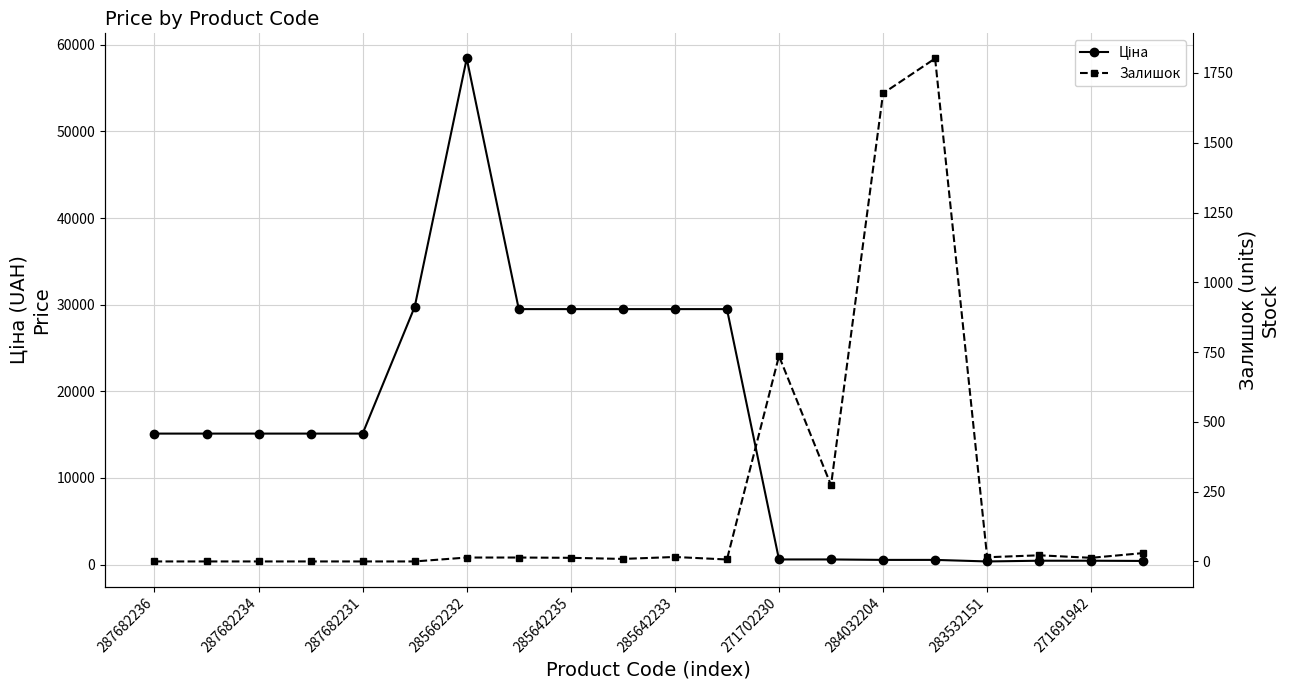

Count the number of data series in this chart.

2